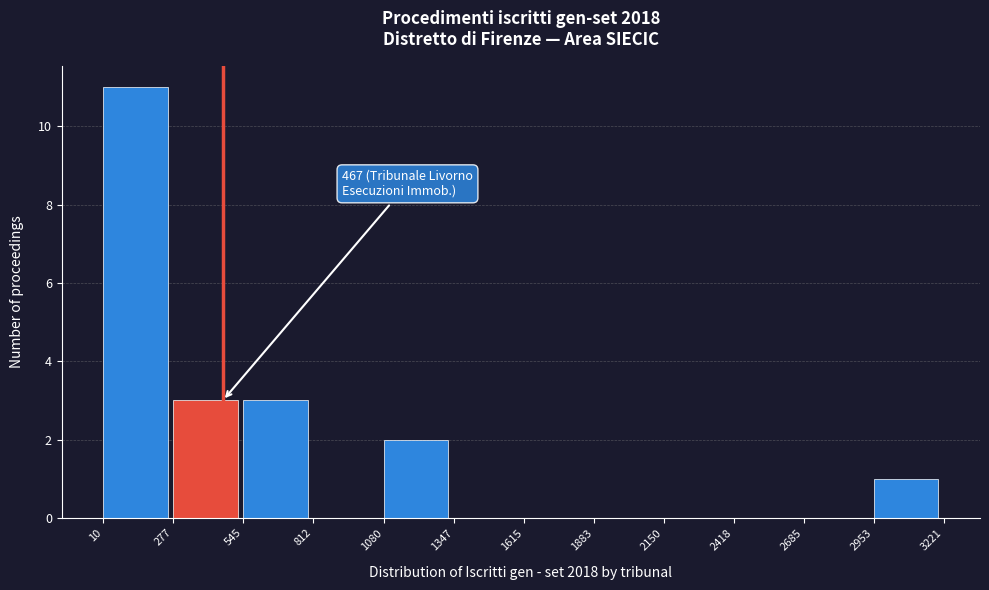

Over which range of the x-axis is the bar tallest?

10 to 277